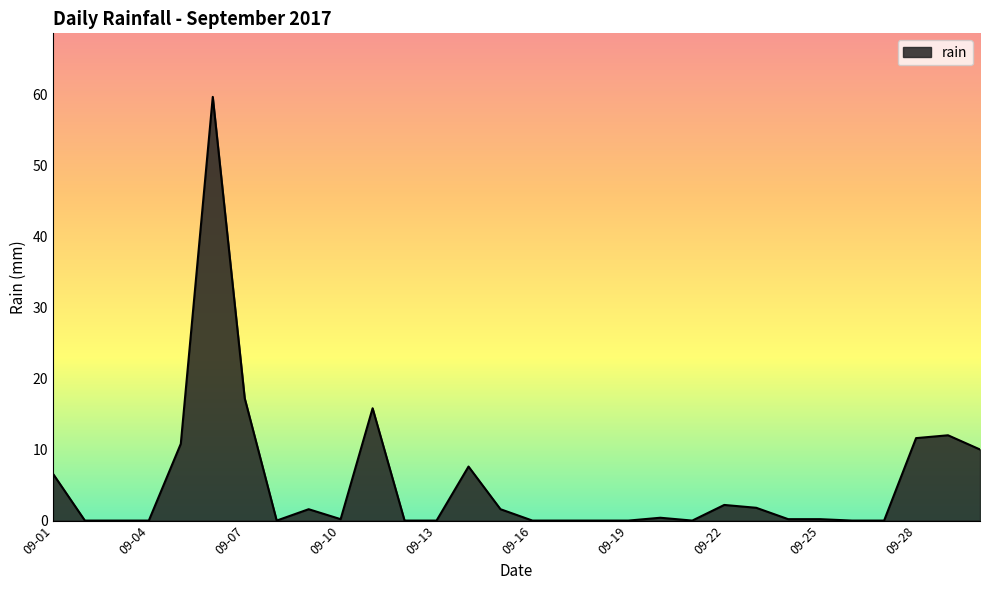

What is the difference between the maximum and minimum values?

59.6